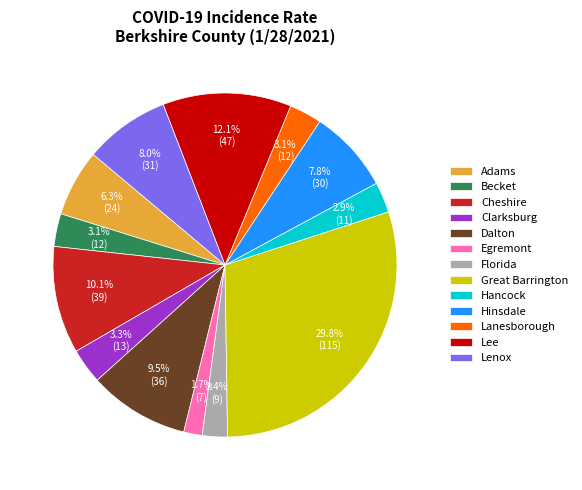

The Clarksburg slice represents 3% of the pie. True or false?

True